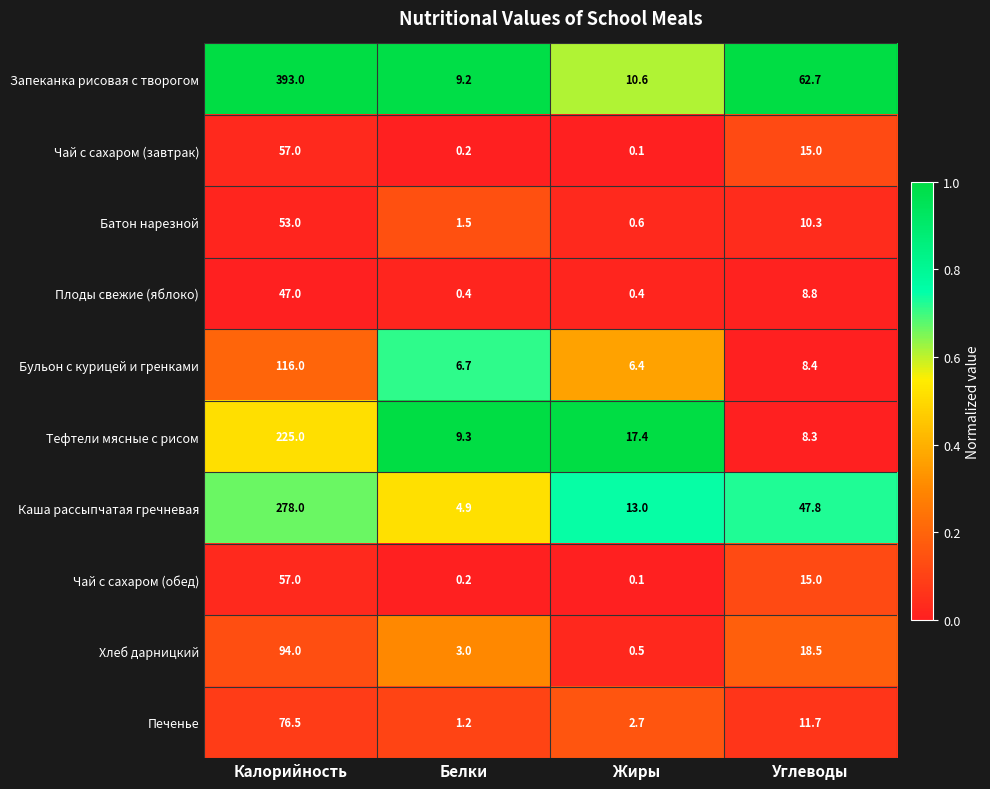

At which category is the sum across all series the highest?

Калорийность